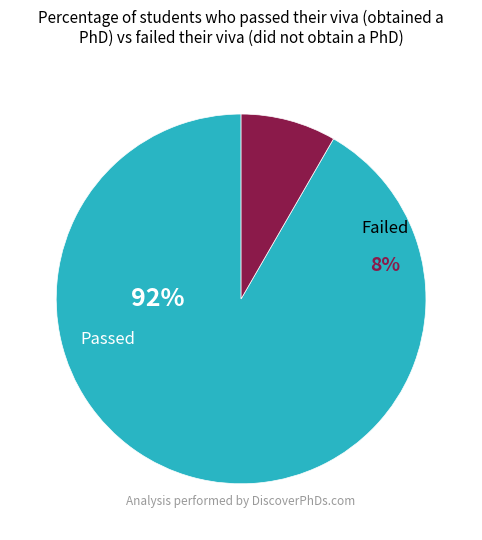

Is 12 the majority of the pie?

No